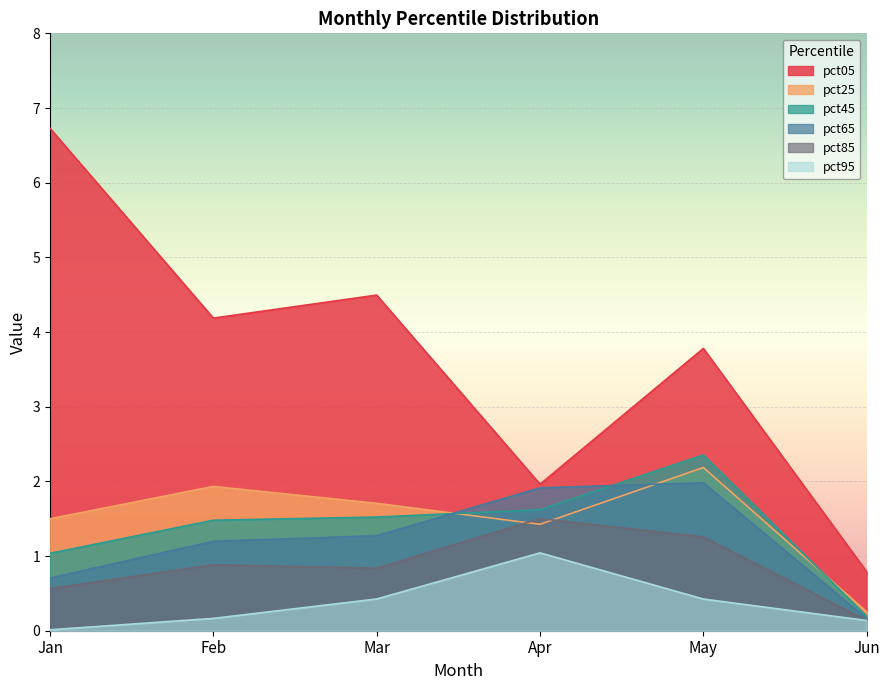

At Apr, list the series in order from largest to smallest.

pct05, pct65, pct45, pct85, pct25, pct95